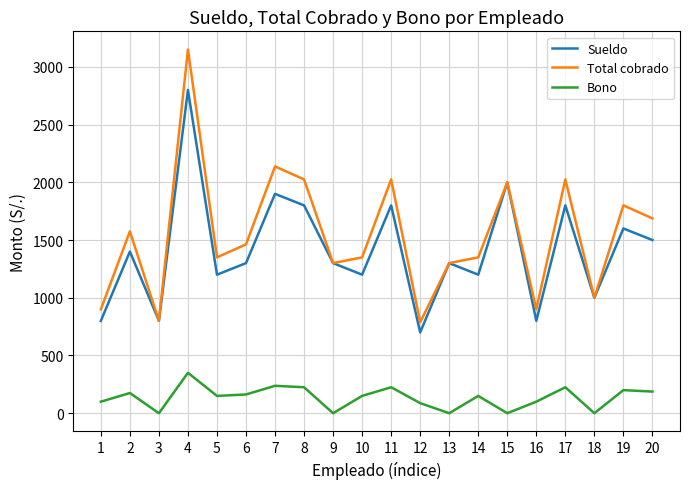

Which series has the widest spread of values?

Total cobrado